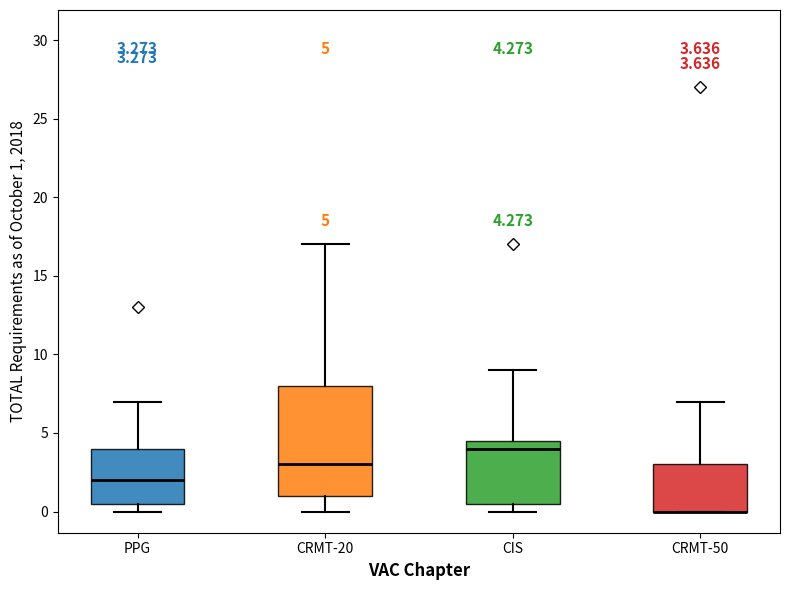

Comparing the boxes themselves (not the whiskers), which one is the tallest?

CRMT-20